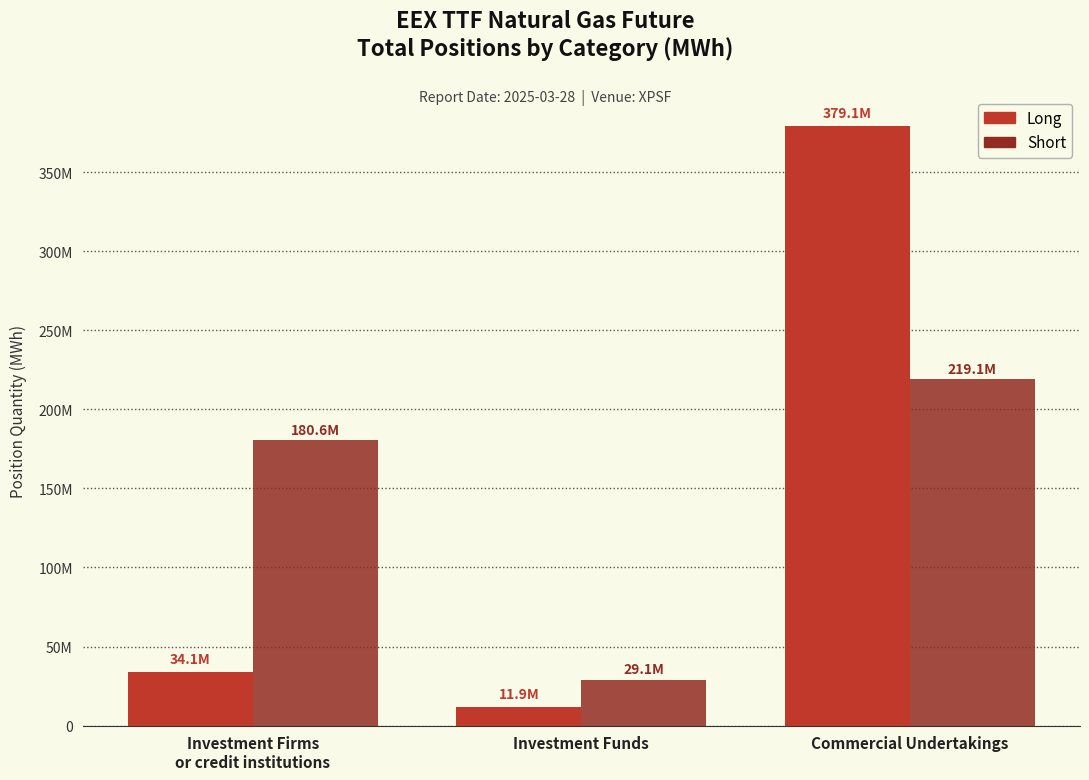

What is the label of the 2nd bar from the left?

Investment Funds